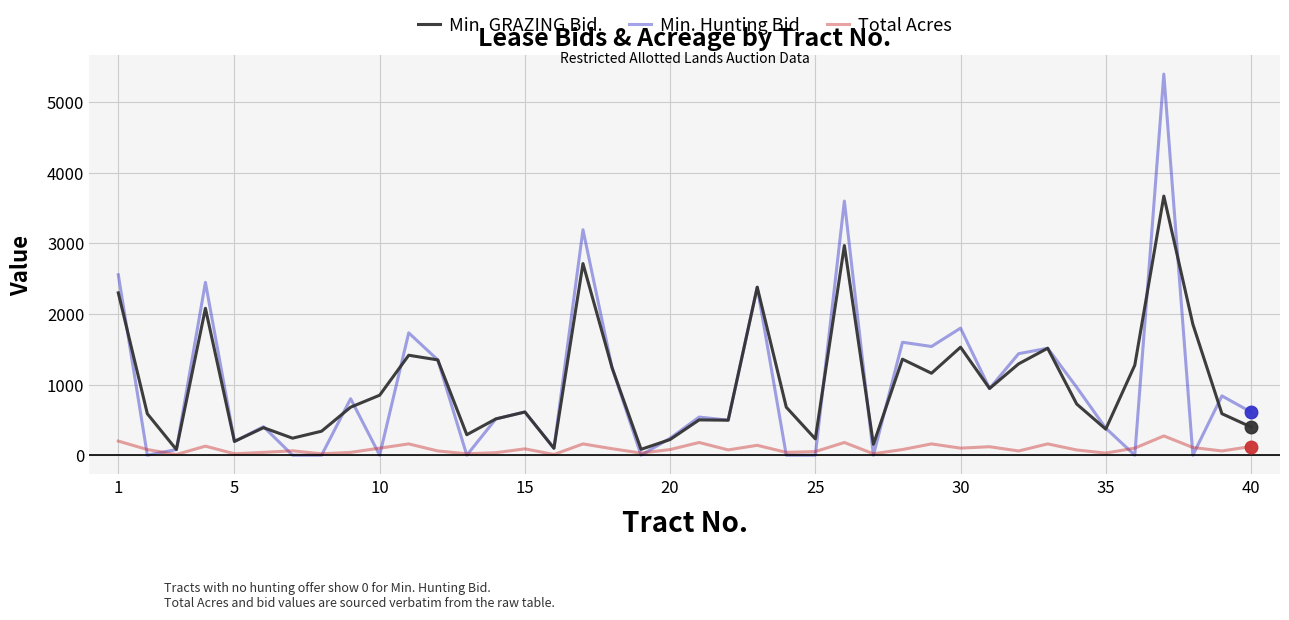

Which series has the widest spread of values?

Min. Hunting Bid